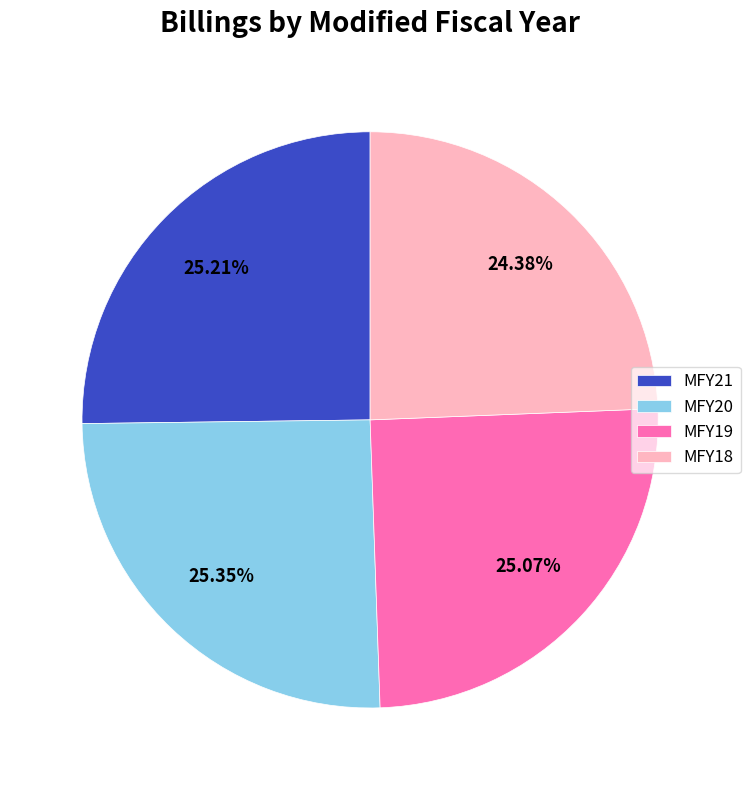

Does MFY20 account for over 50% of the chart?

No